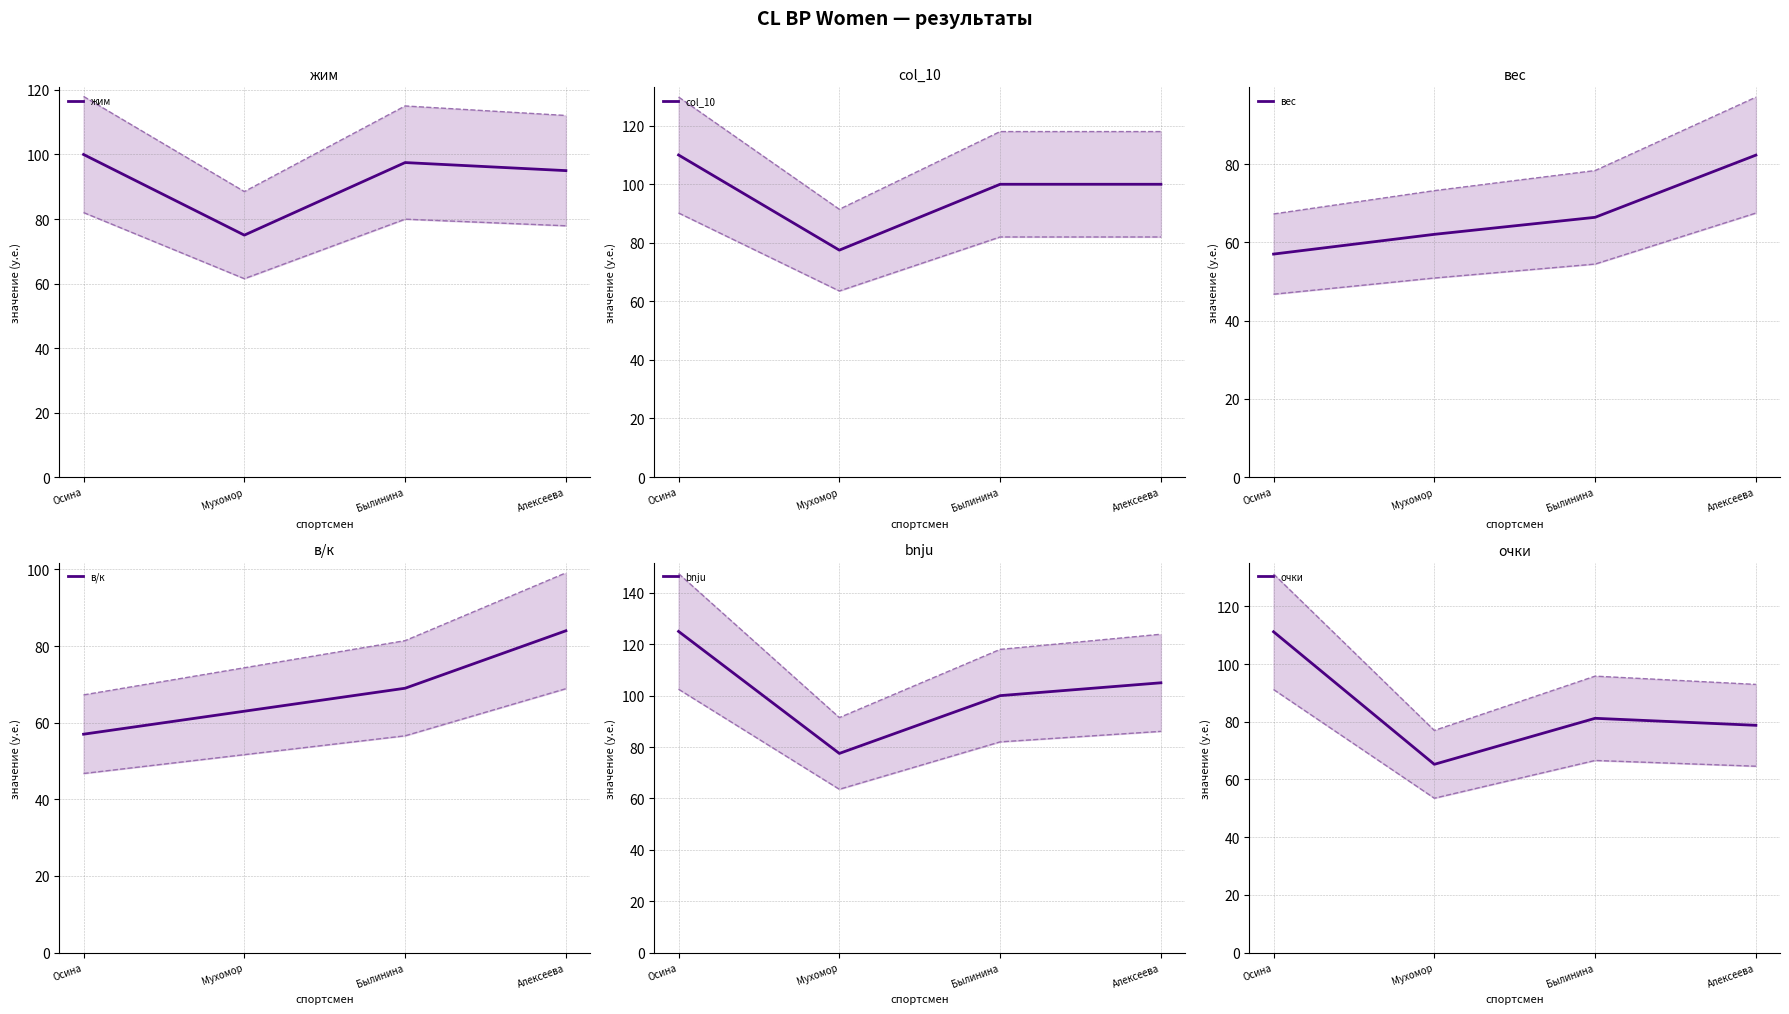

How many interior local valleys does the очки series have?

1